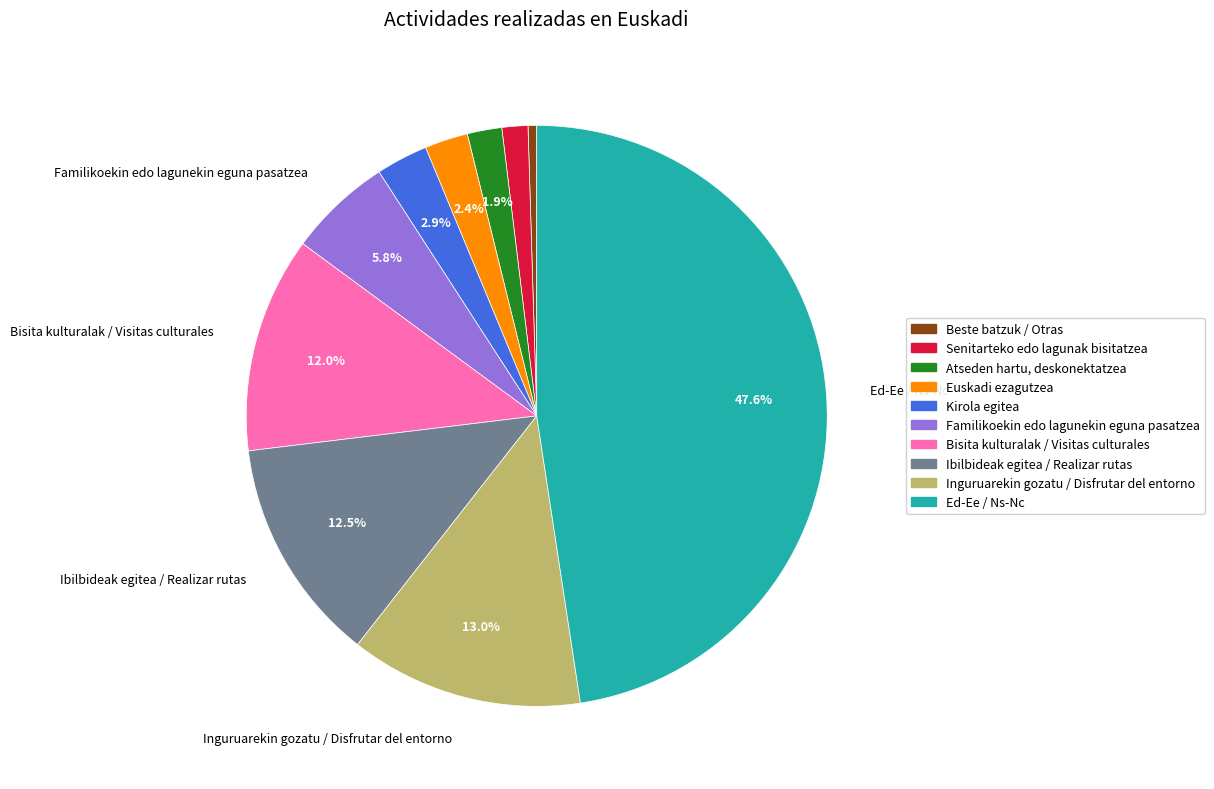

Is there a majority slice in this chart?

No